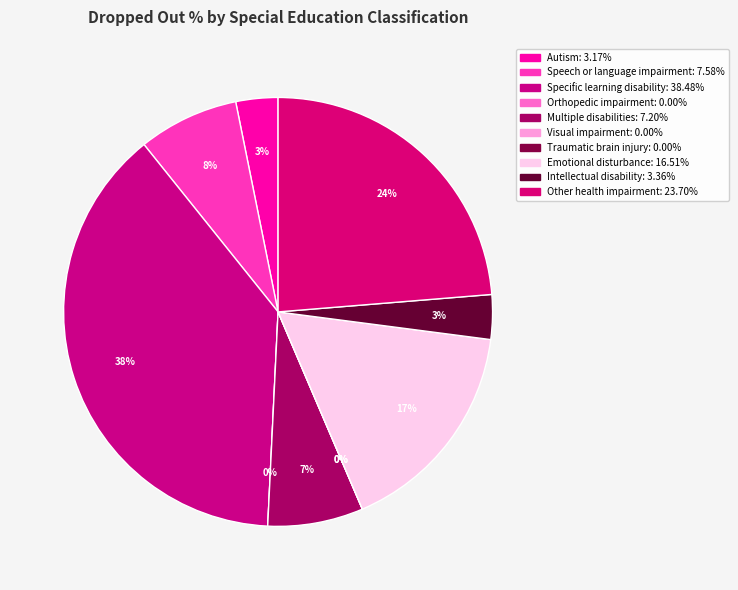

Is Intellectual disability the majority of the pie?

No